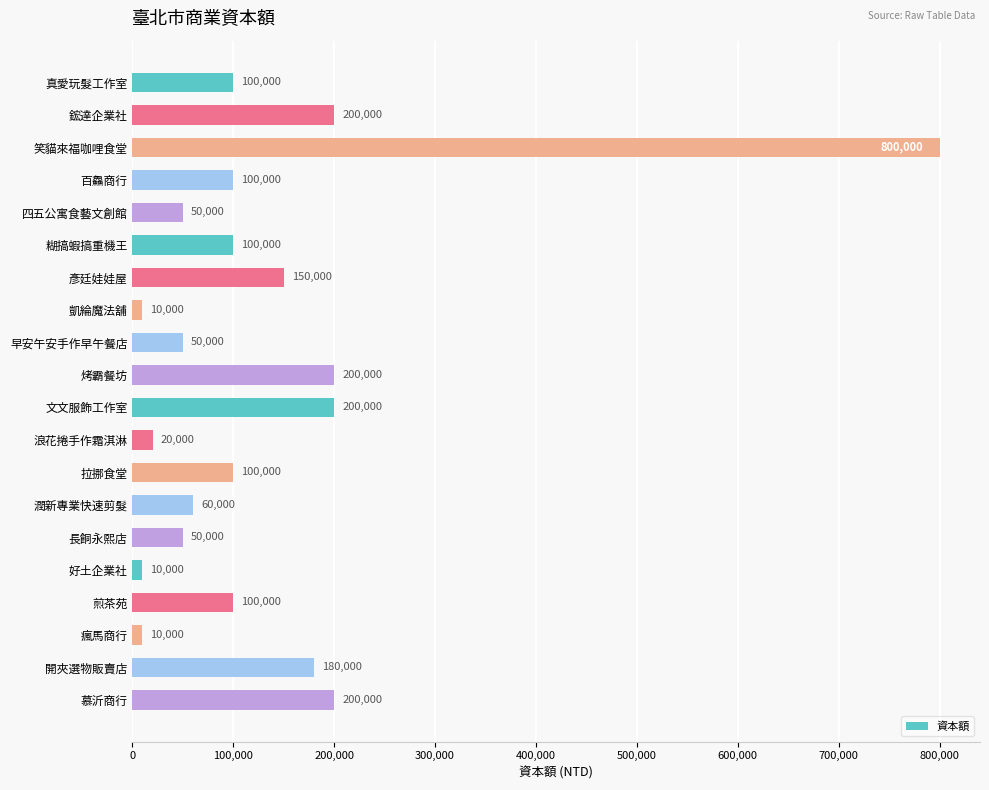

What is the ratio of the value at 煎茶苑 to the value at 四五公寓食藝文創館?

2.0